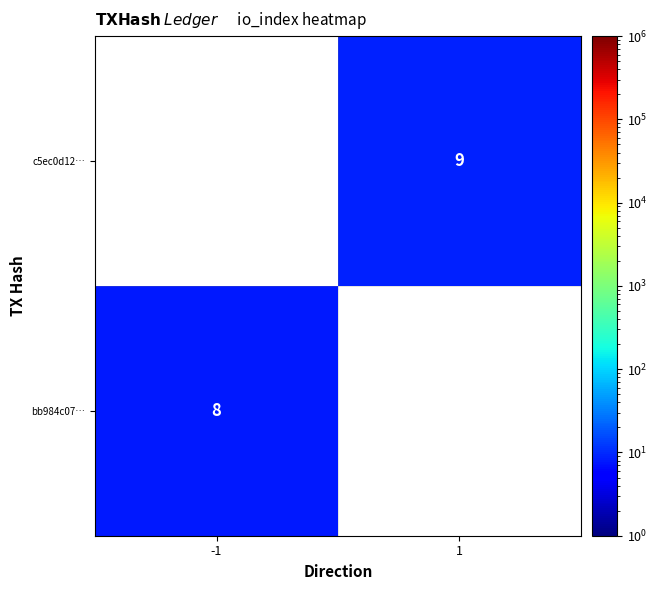

What is the greatest value displayed?

9.0